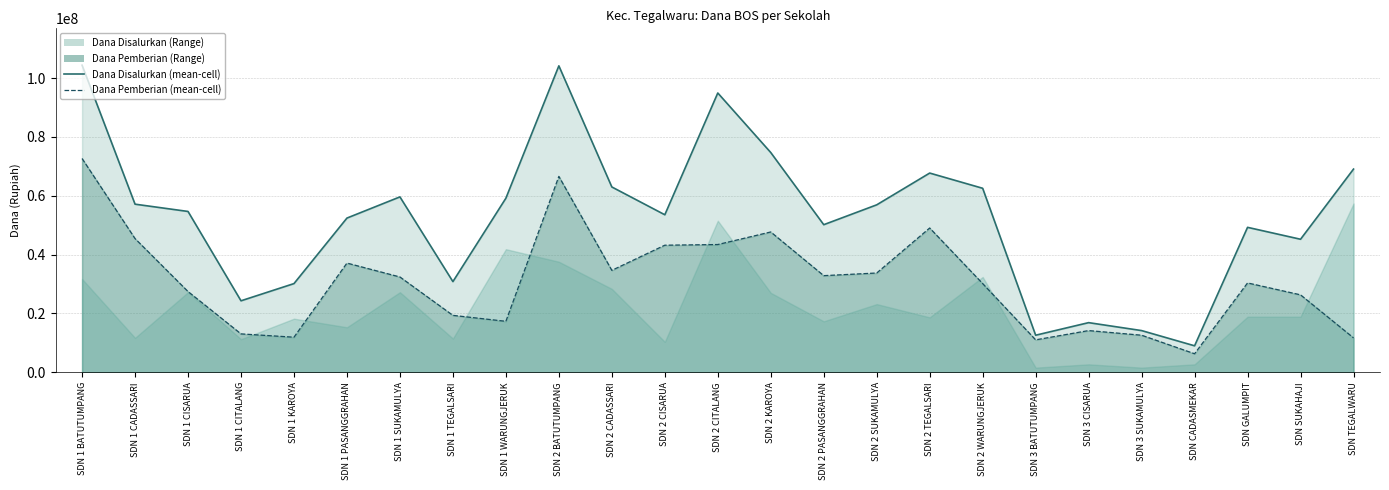

How many lines are shown in the chart?

2